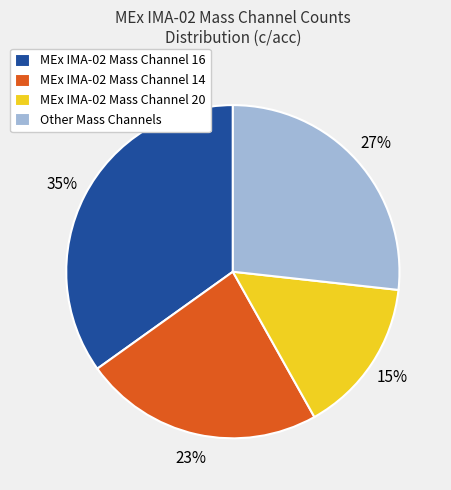

How many segments does this pie chart have?

4